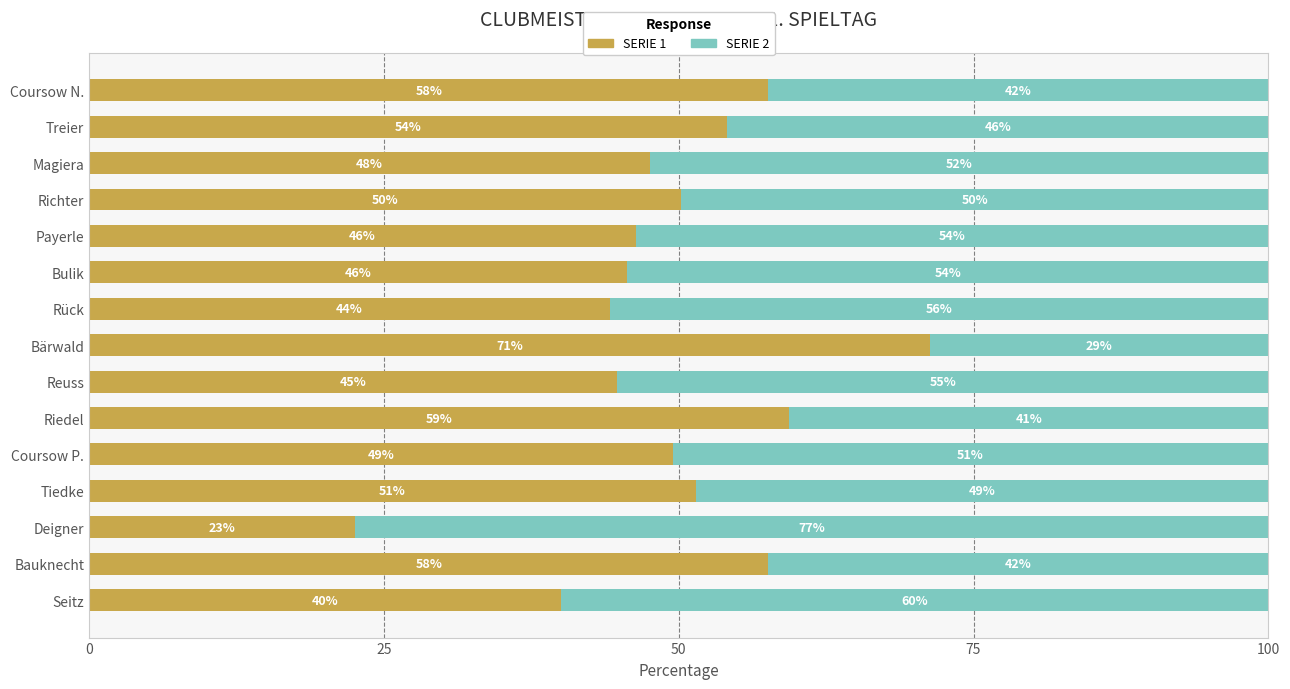

What is the total value across all series at Deigner?

100.0